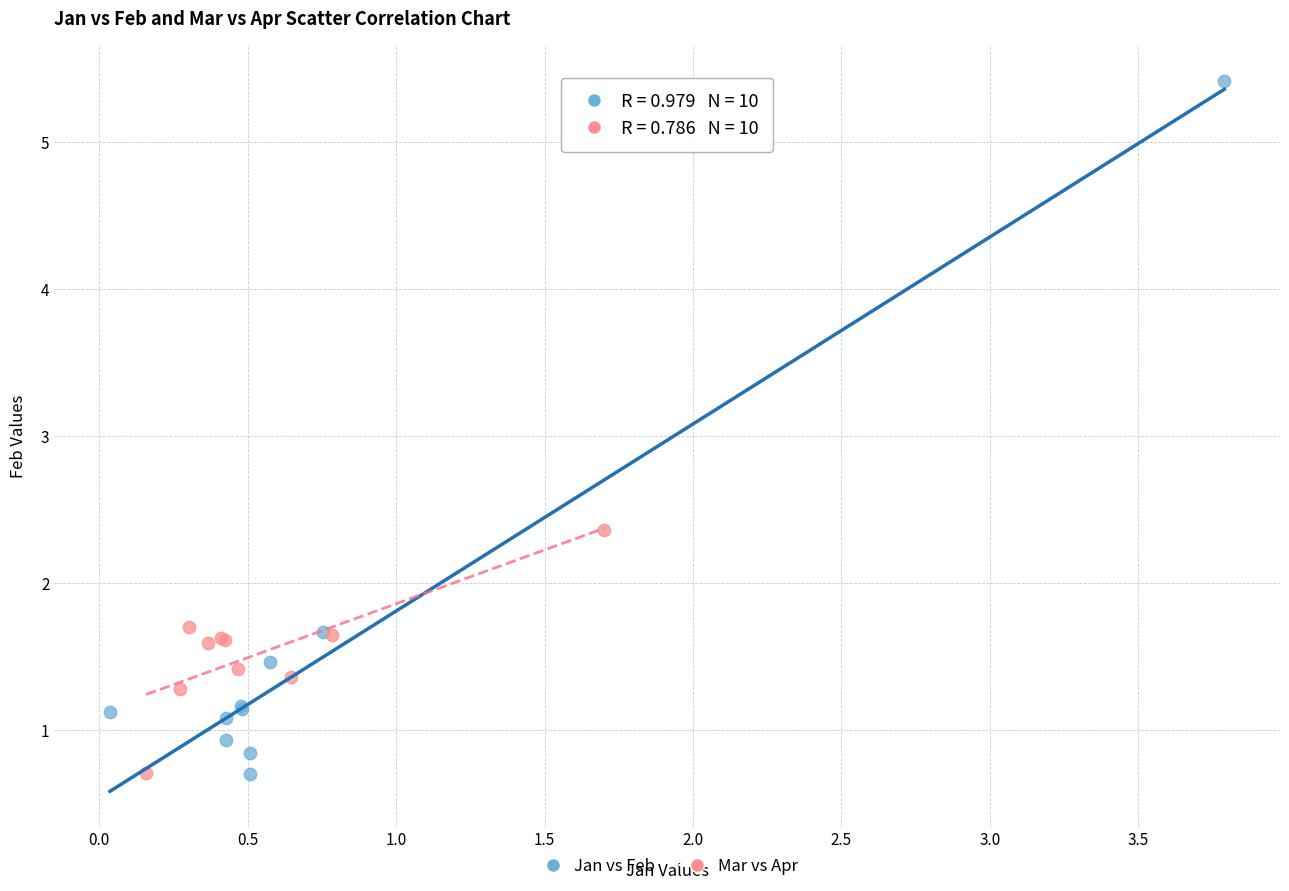

Which series has the largest Y range (max minus min)?

Jan vs Feb